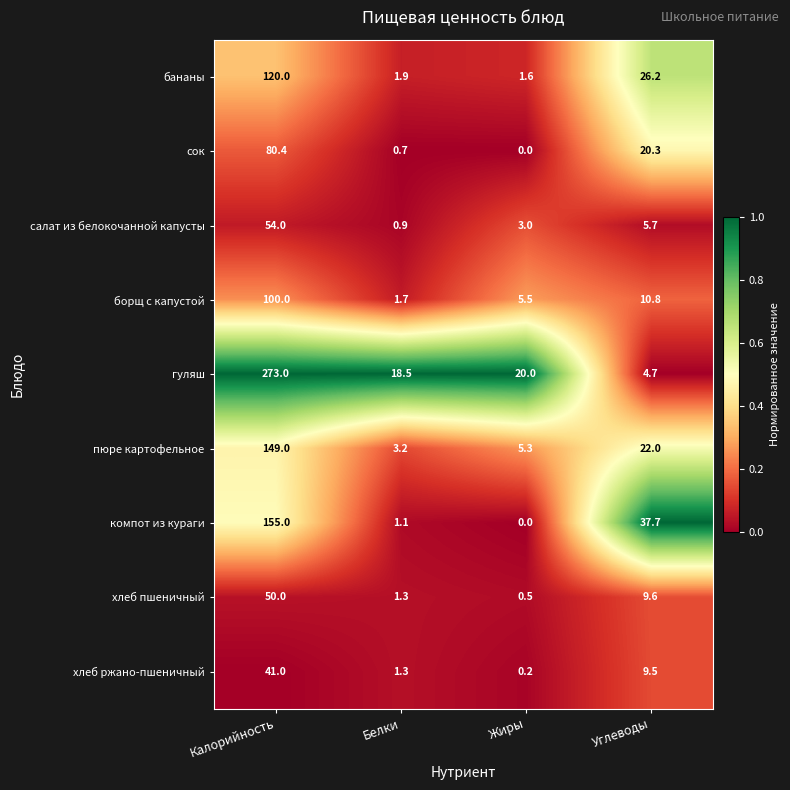

Which series has the largest total across all categories?

гуляш